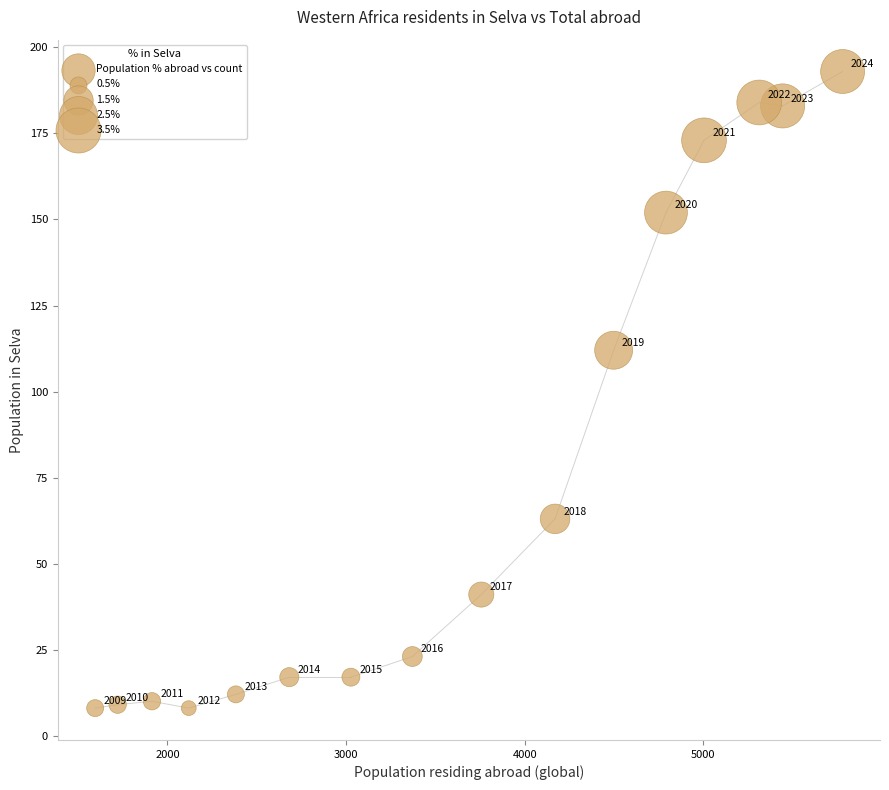

What is the range of Y values (max minus min)?

185